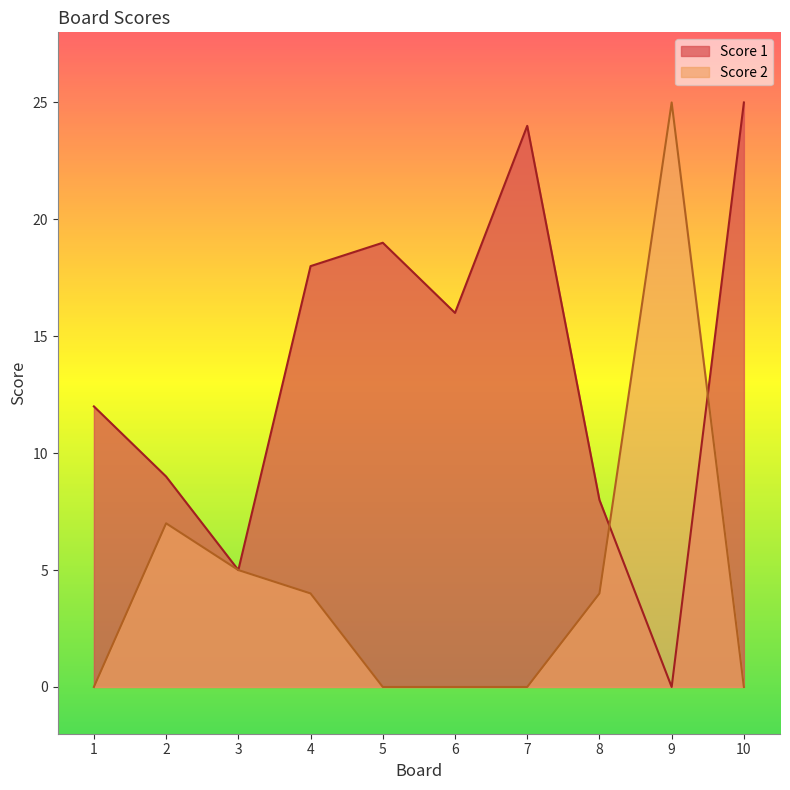

What is the difference between the Score 2 values at 3 and 8?

1